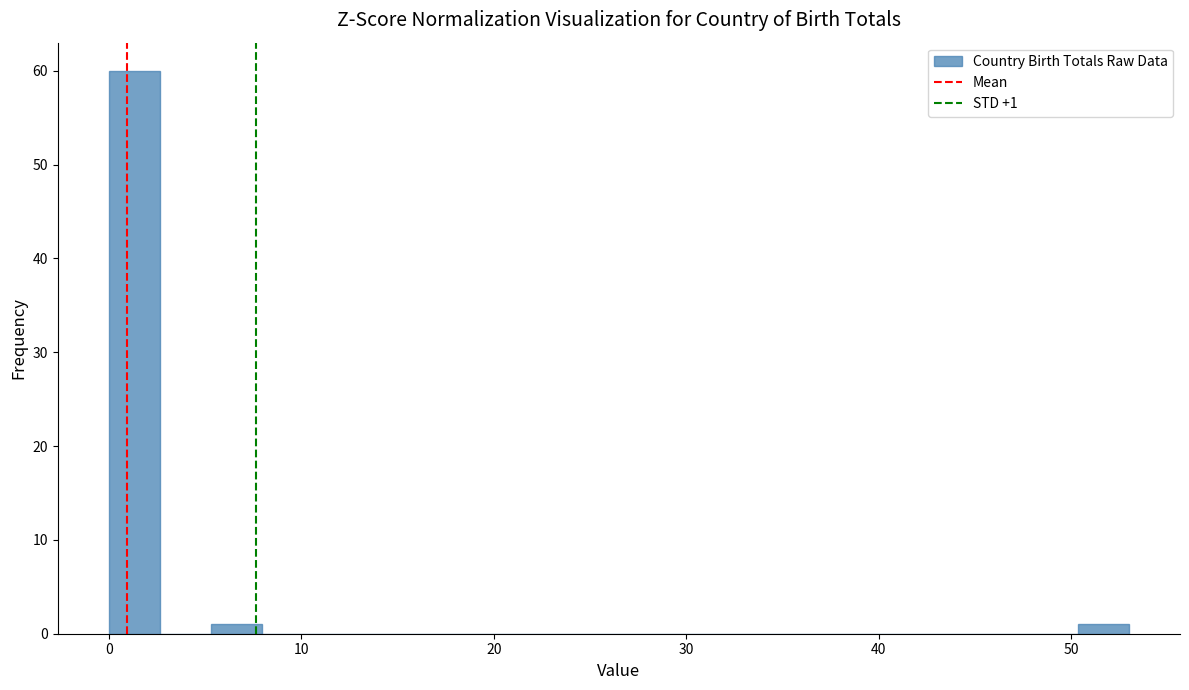

Read against the x-axis, roughly where is the centre of the tallest bar?

1